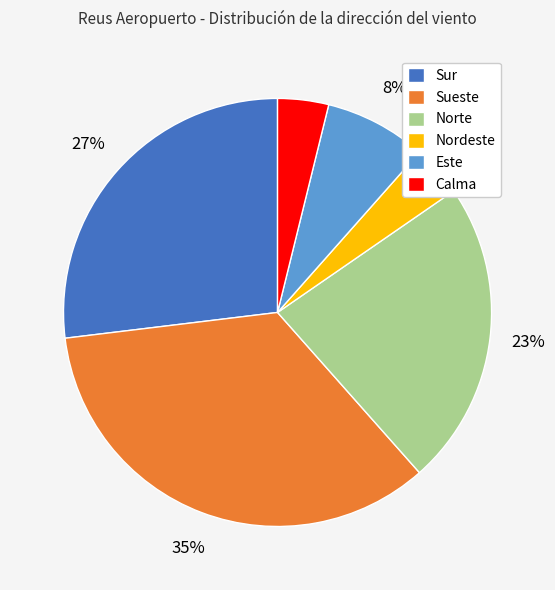

To the nearest percent, what portion does Sueste represent?

35%